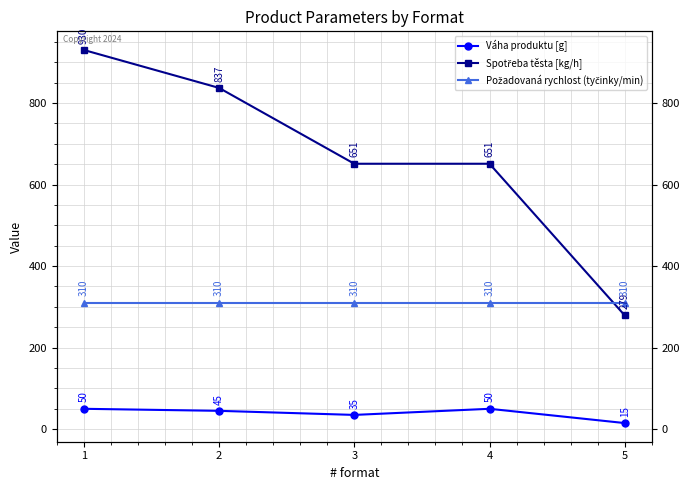

The value of Spotřeba těsta [kg/h] at 1 is 930. True or false?

True